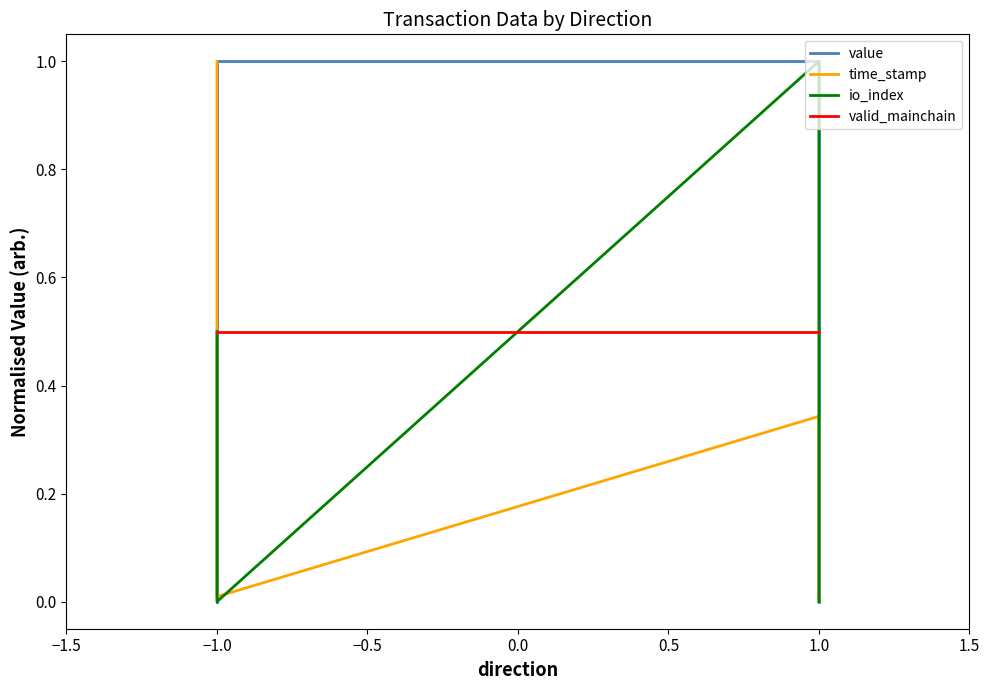

True or false: valid_mainchain has more than 1 points higher than both neighbors.

False